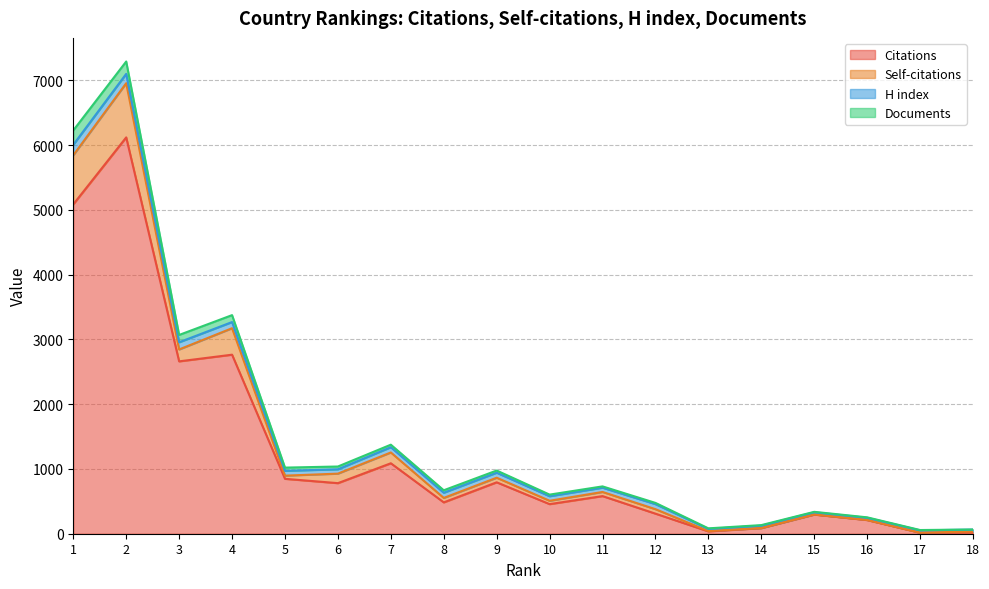

At which category does the chart reach its minimum across all series?

17